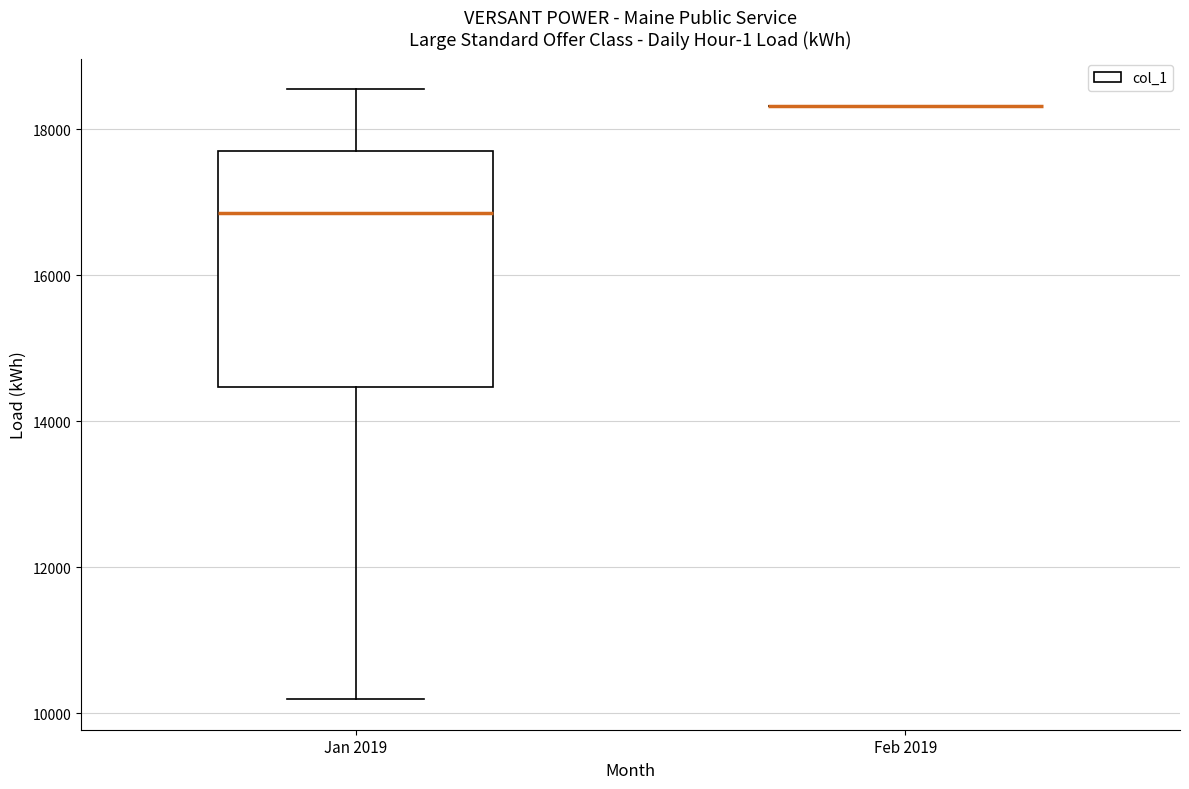

Where does the upper whisker of the box for Jan 2019 end on the y-axis? The values are not printed on the chart, so give them approximately, as read against the axis.

18600